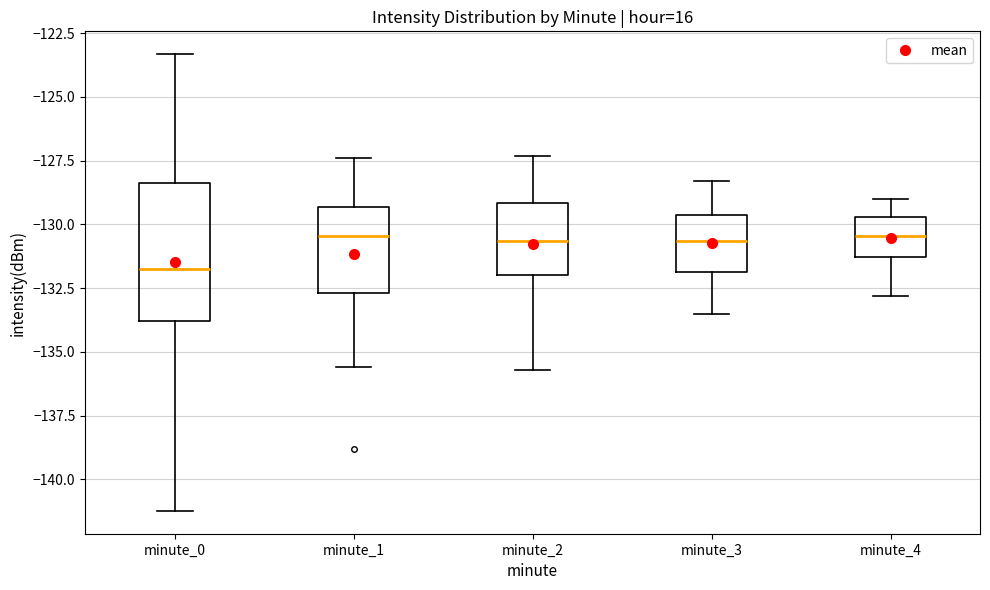

Reading left to right, read every box against the y-axis: the position of its median line, the range the box covers, and the ends of its whiskers. The values are not printed on the chart, so give them approximately, as read against the axis.

minute_0: median -131.5, box -134.0 to -128.5, whiskers -141.0 to -123.5
minute_1: median -130.5, box -132.5 to -129.5, whiskers -135.5 to -127.5
minute_2: median -130.5, box -132.0 to -129.0, whiskers -135.5 to -127.5
minute_3: median -130.5, box -132.0 to -129.5, whiskers -133.5 to -128.5
minute_4: median -130.5, box -131.5 to -129.5, whiskers -133.0 to -129.0